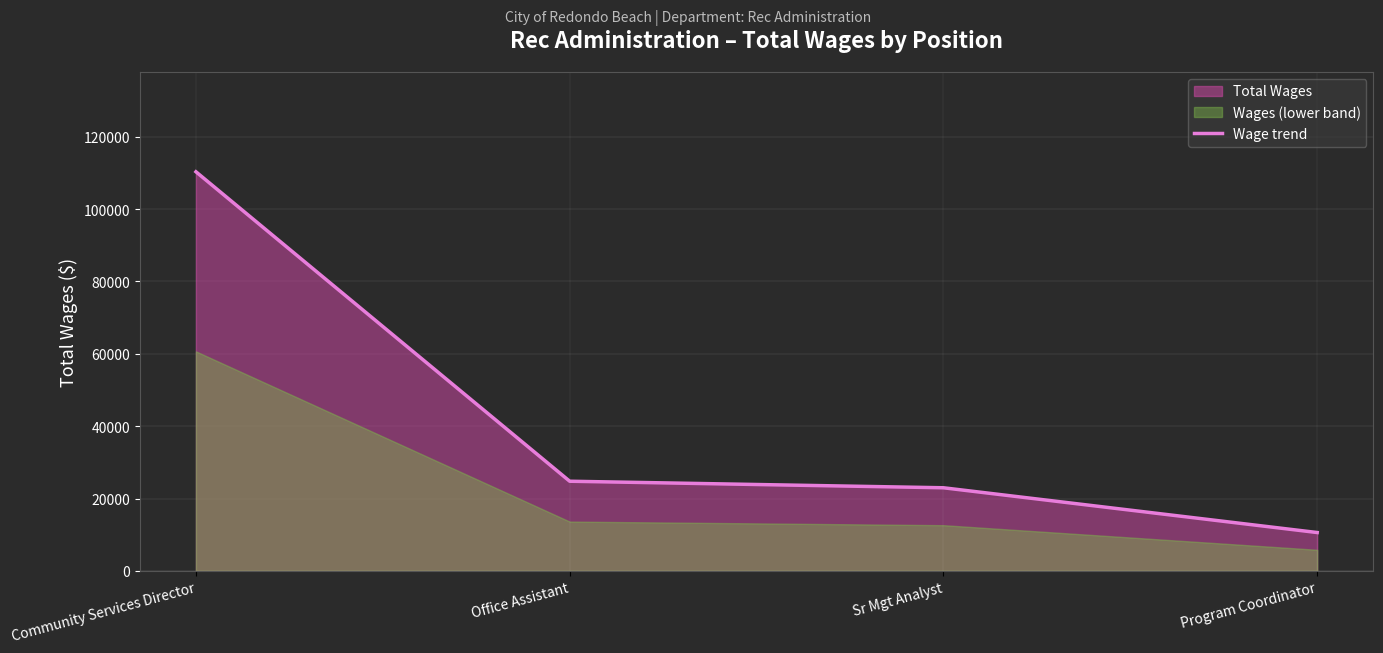

True or false: the data shows 110305 at Community Services Director.

True